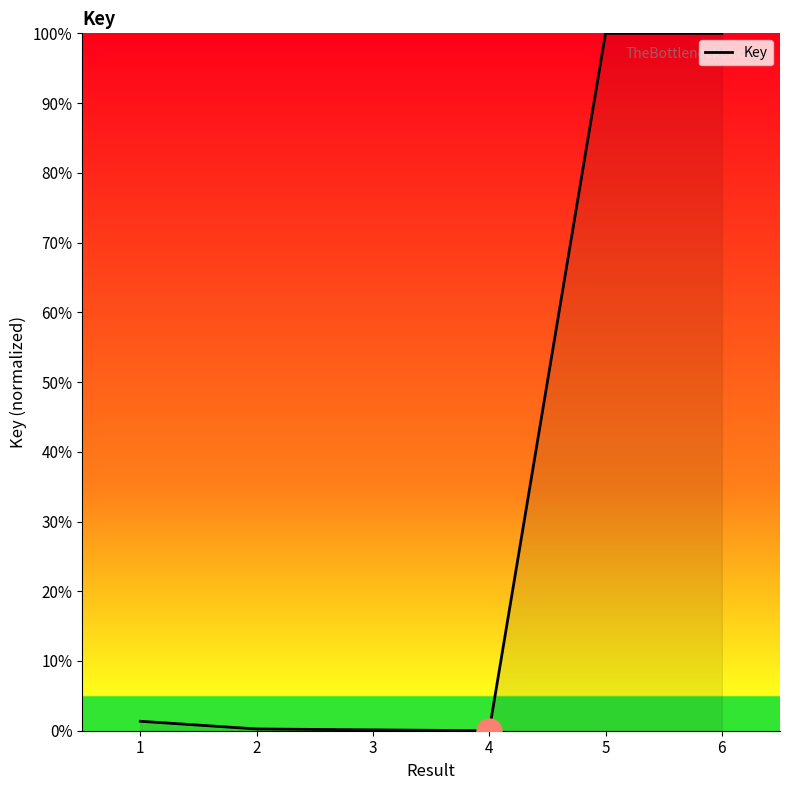

What is the difference between the maximum and second lowest values?

99.9